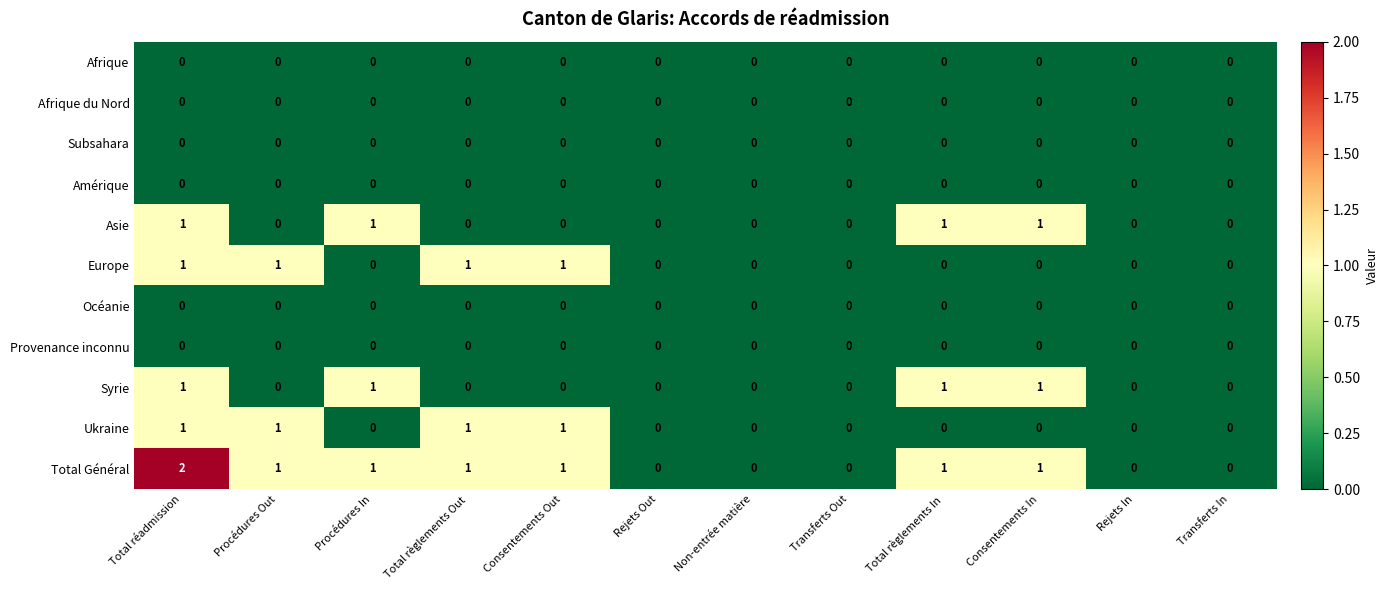

Count the Syrie values in the range 0 to 1.

12